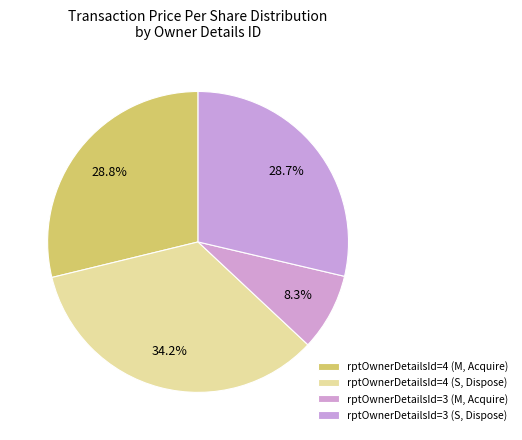

To the nearest percent, what is the average slice percentage?

25%